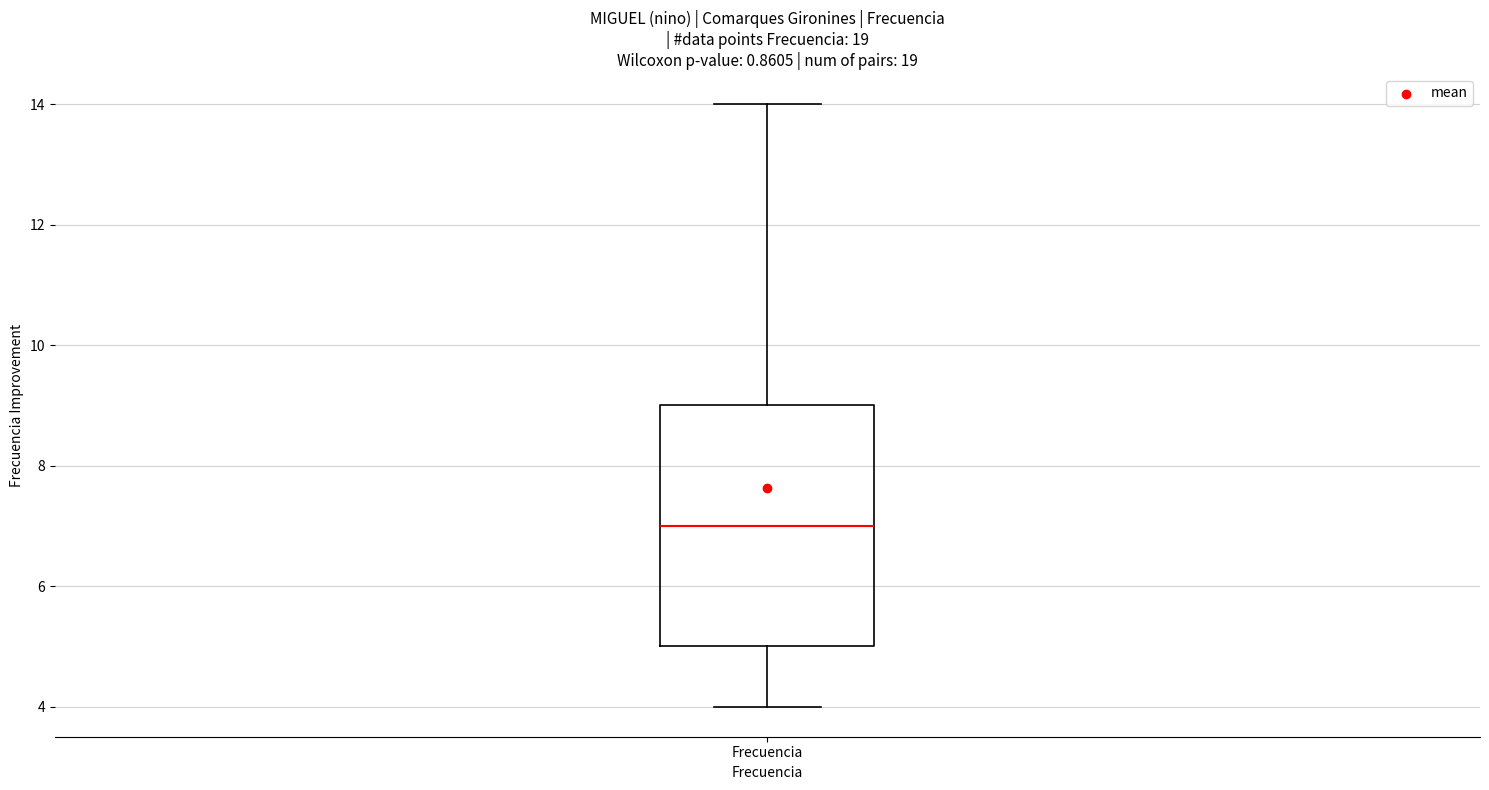

Transcribe this box plot: give where the median line is, the range the box spans, and where the two whiskers end, as read against the y-axis. The values are not printed on the chart, so give them approximately, as read against the axis.

median 7, box 5 to 9, whiskers 4 to 14